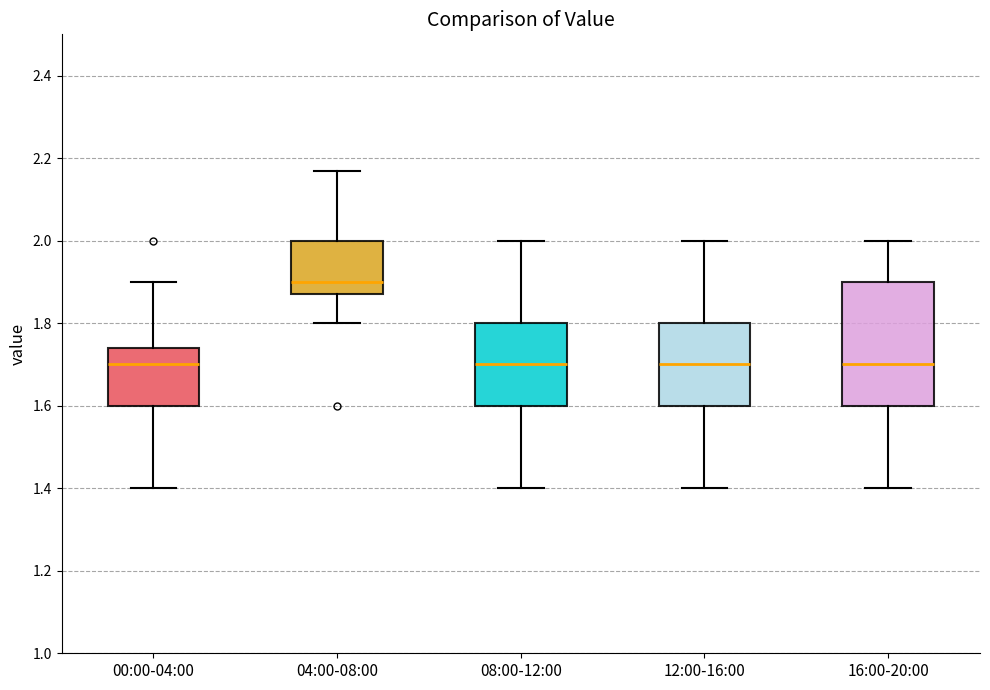

Which box's median line is the highest?

04:00-08:00